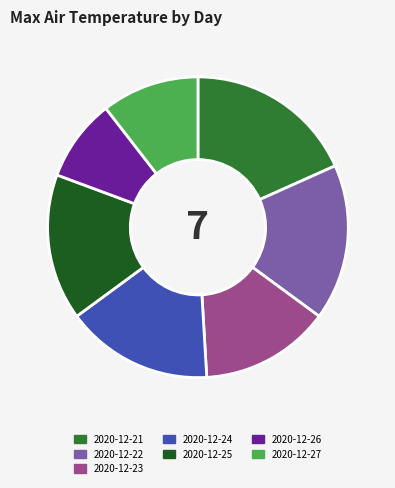

The 2020-12-24 slice represents 16% of the pie. True or false?

True